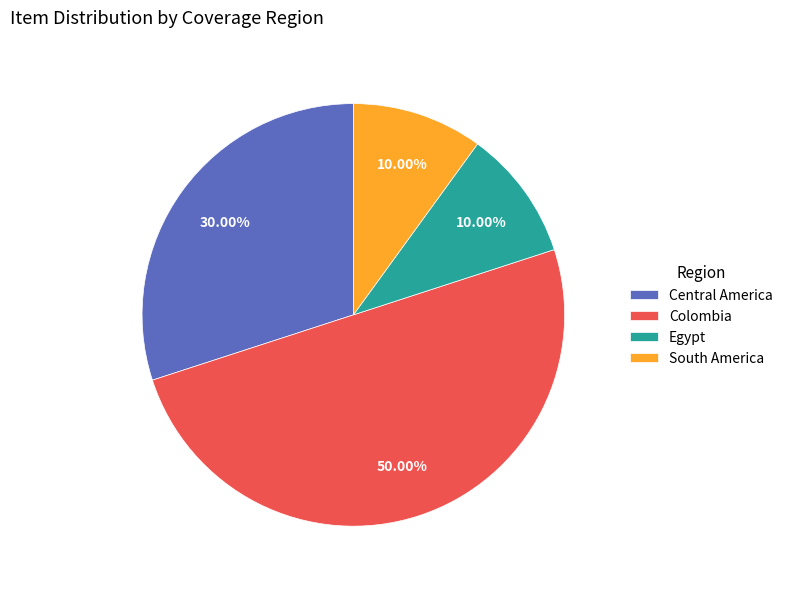

To the nearest percent, what is the difference between the largest and smallest slice percentages?

40%